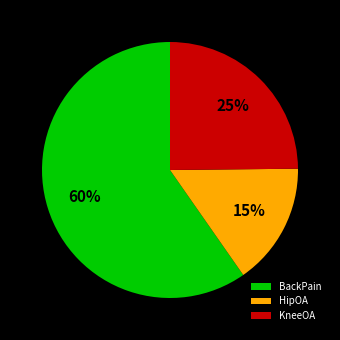

Do HipOA and KneeOA together represent more than half of the pie?

No